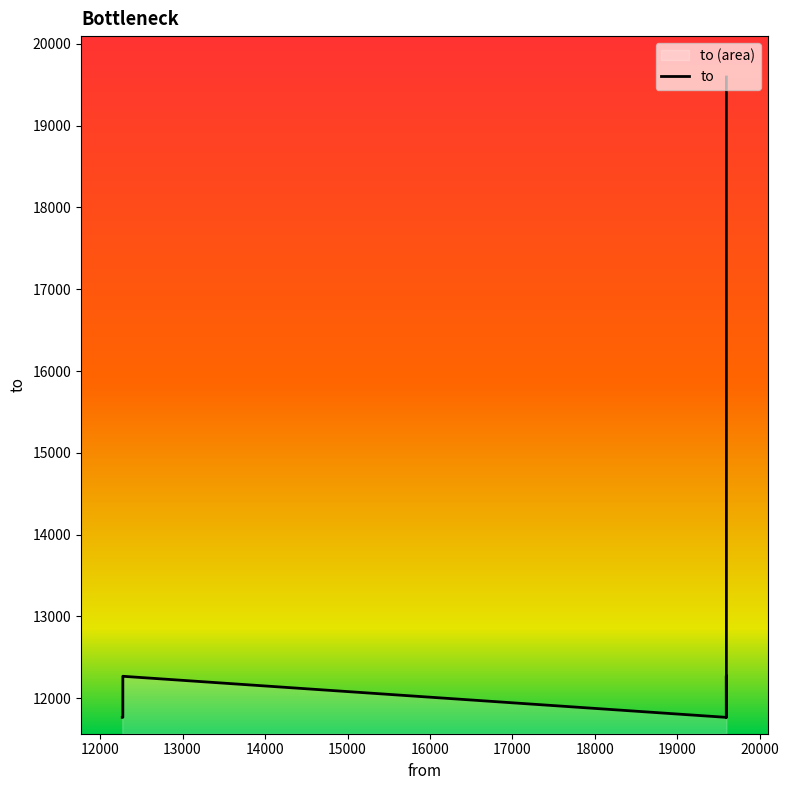

Is it true that the value at 16000 is 16756?

False